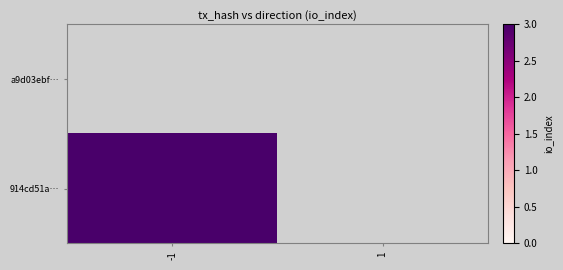

At which category does the chart reach its peak across all series?

-1